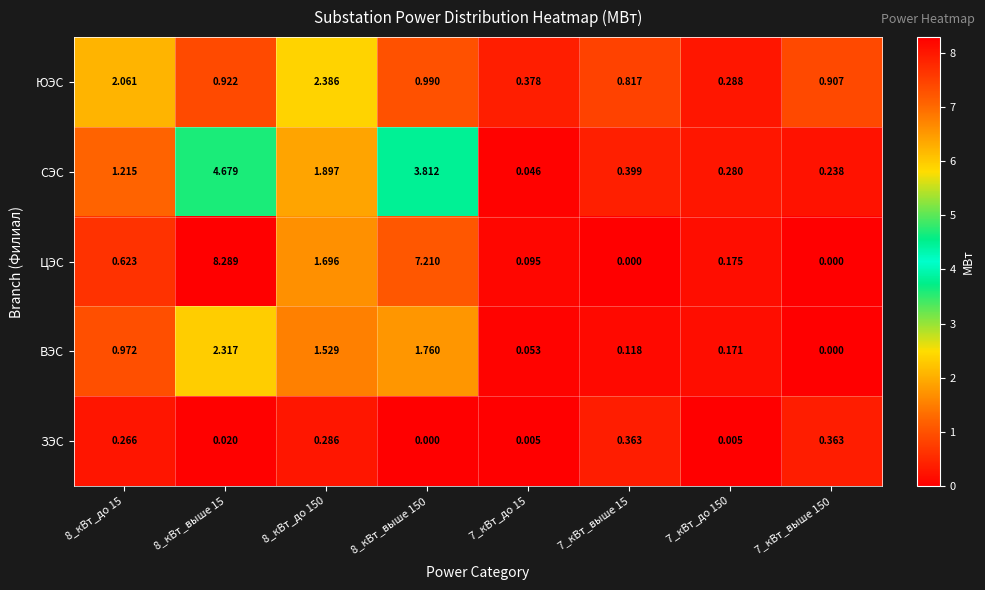

Is the value of ЮЭС at 8_кВт_до 15 greater than the value of ВЭС at 8_кВт_до 150?

Yes